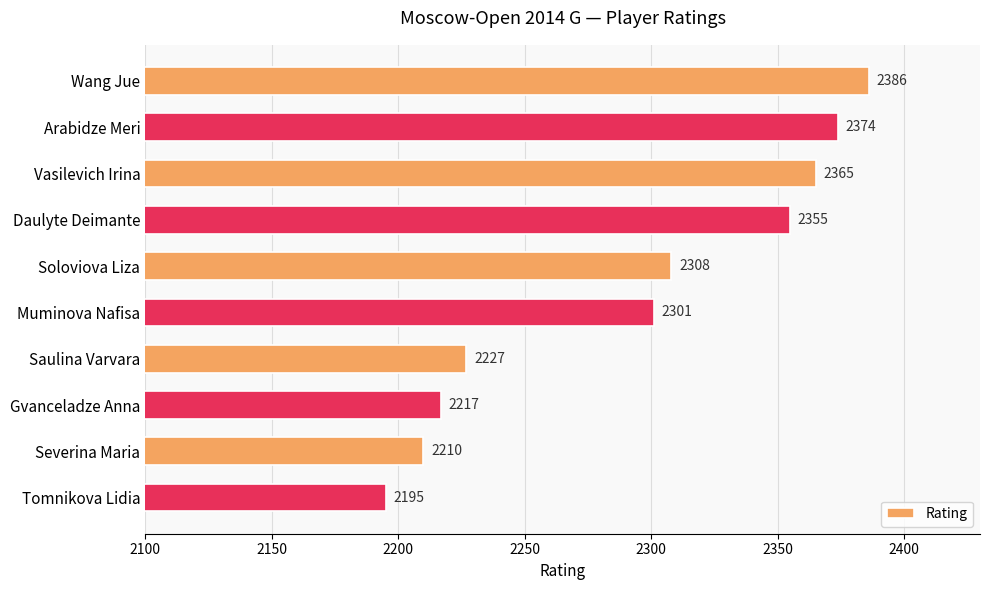

Reading top to bottom, transcribe all the data shown in this chart.

2386	2374	2365	2355	2308	2301	2227	2217	2210	2195